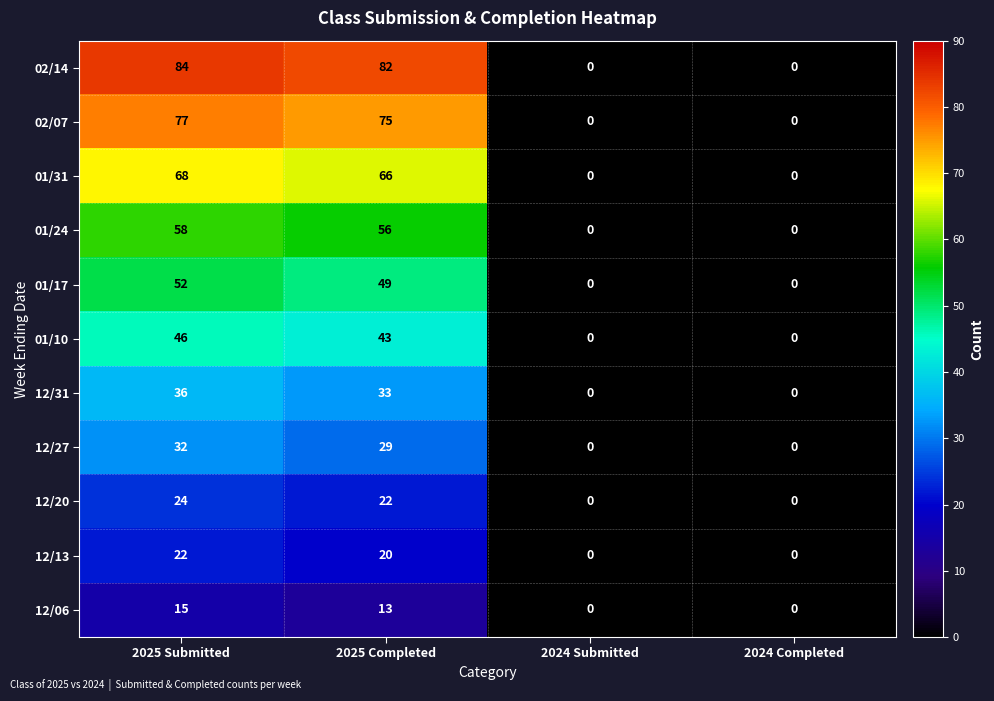

What is the greatest value displayed?

84